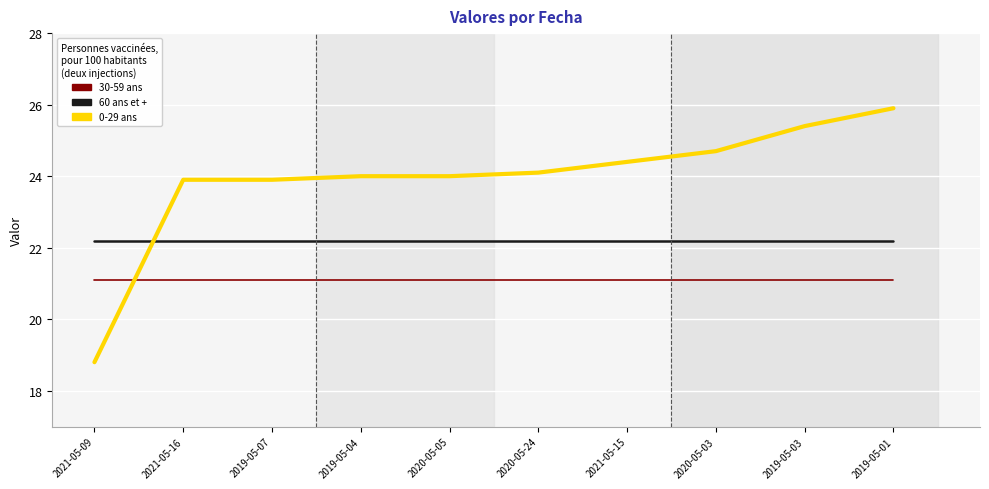

Count the number of categories in the chart.

10